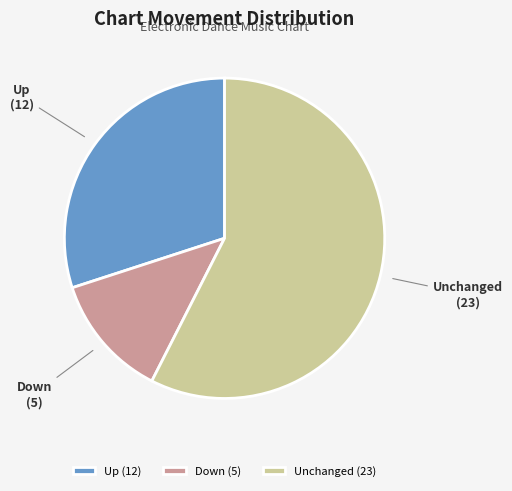

Count the number of slices in the pie.

3